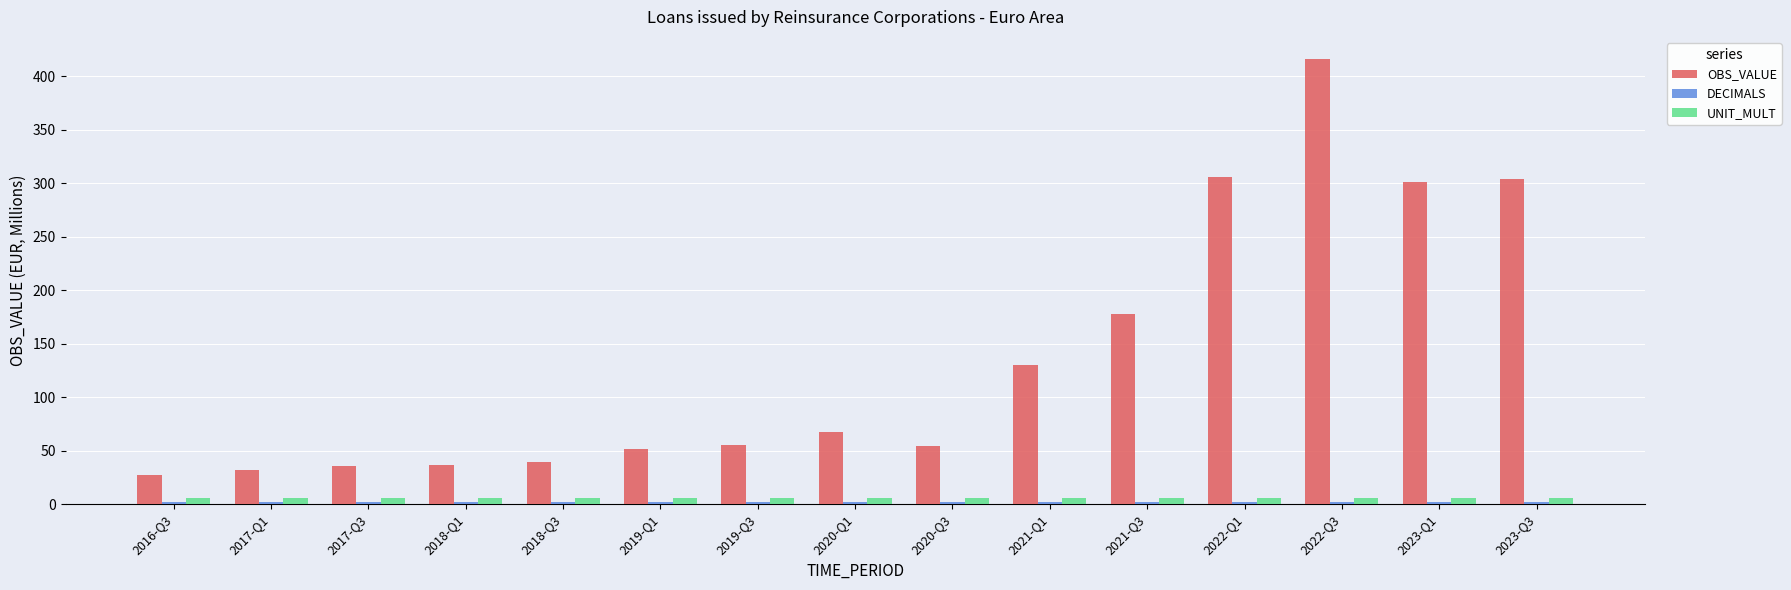

Between 2016-Q3 and 2023-Q1, which series saw the biggest shift?

OBS_VALUE